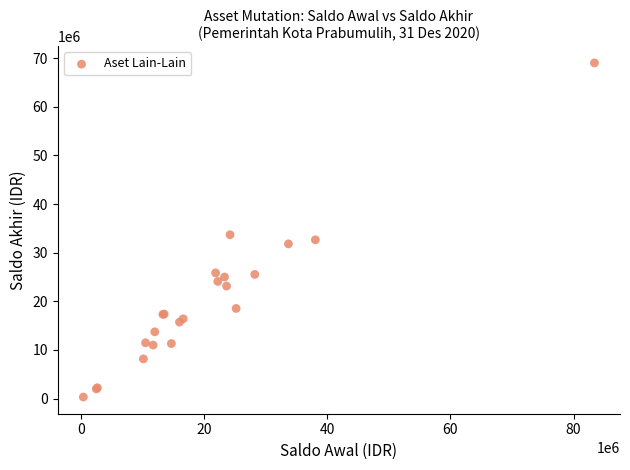

What Y value in the scatter plot is closest to 34667736?

33683725.9